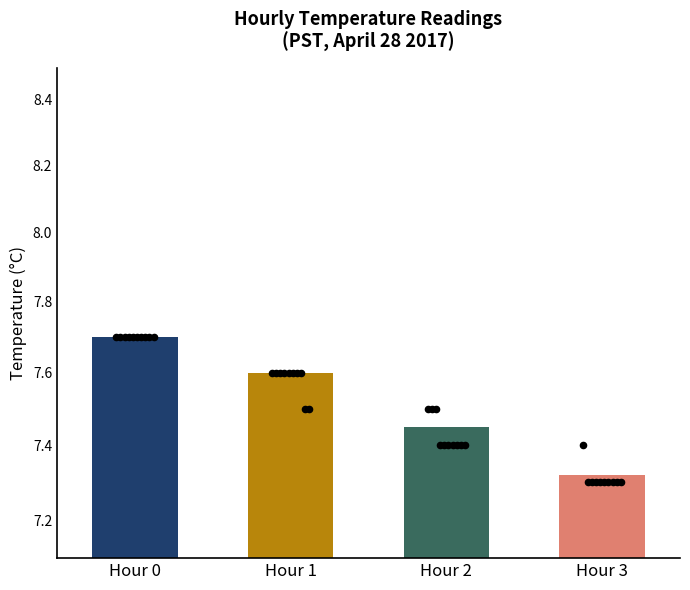

At which category is the sum across all series the highest?

Hour 0